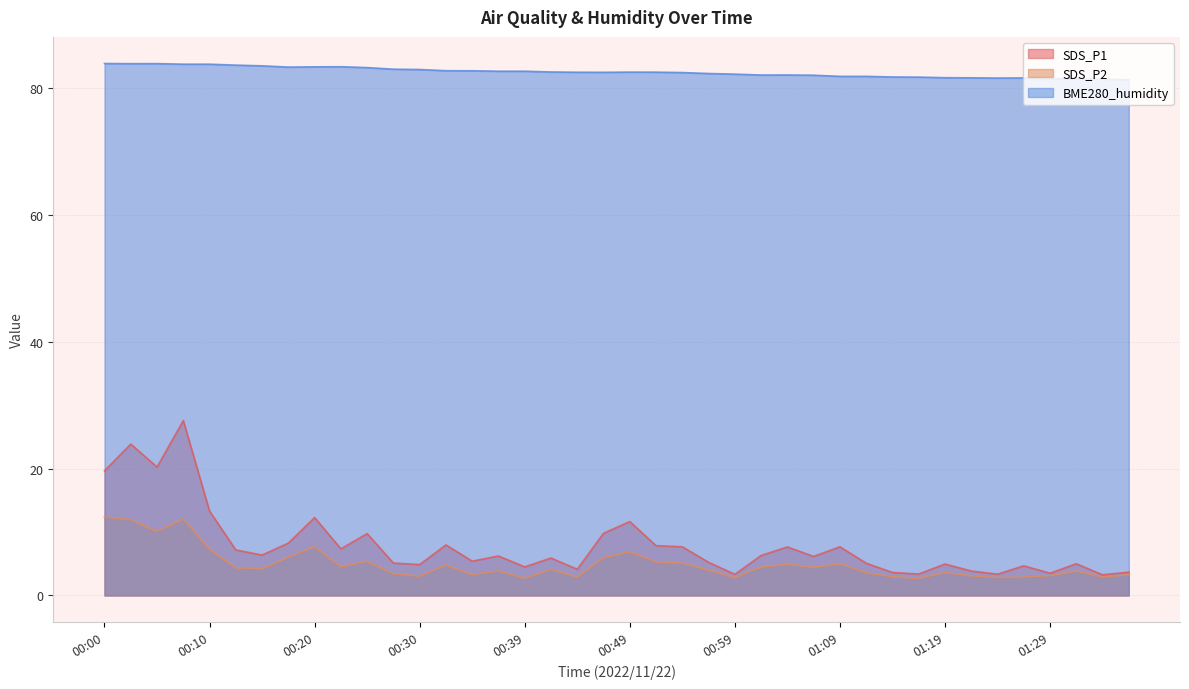

What is the sum of the SDS_P1 values at 00:03 and 01:07?

30.0